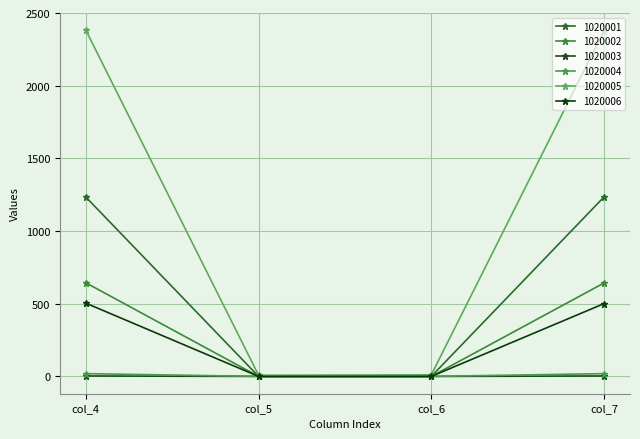

Reading left to right, extract all data points from this chart.

1020001: col_4=1234	col_5=0	col_6=0	col_7=1235
1020002: col_4=644	col_5=0	col_6=0	col_7=643
1020003: col_4=3	col_5=0	col_6=0	col_7=3
1020004: col_4=19	col_5=0	col_6=0	col_7=19
1020005: col_4=2382	col_5=8	col_6=11	col_7=2379
1020006: col_4=504	col_5=0	col_6=0	col_7=501